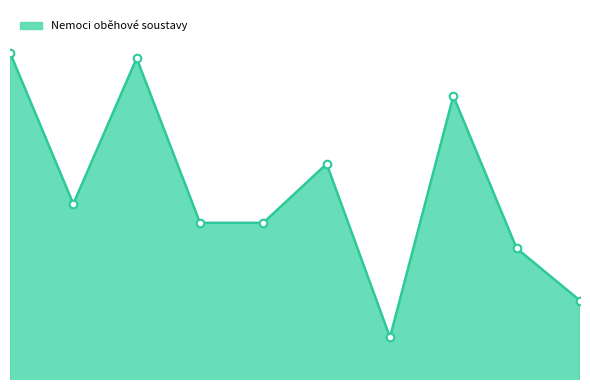

Is this an area chart (filled region under the line)?

Yes